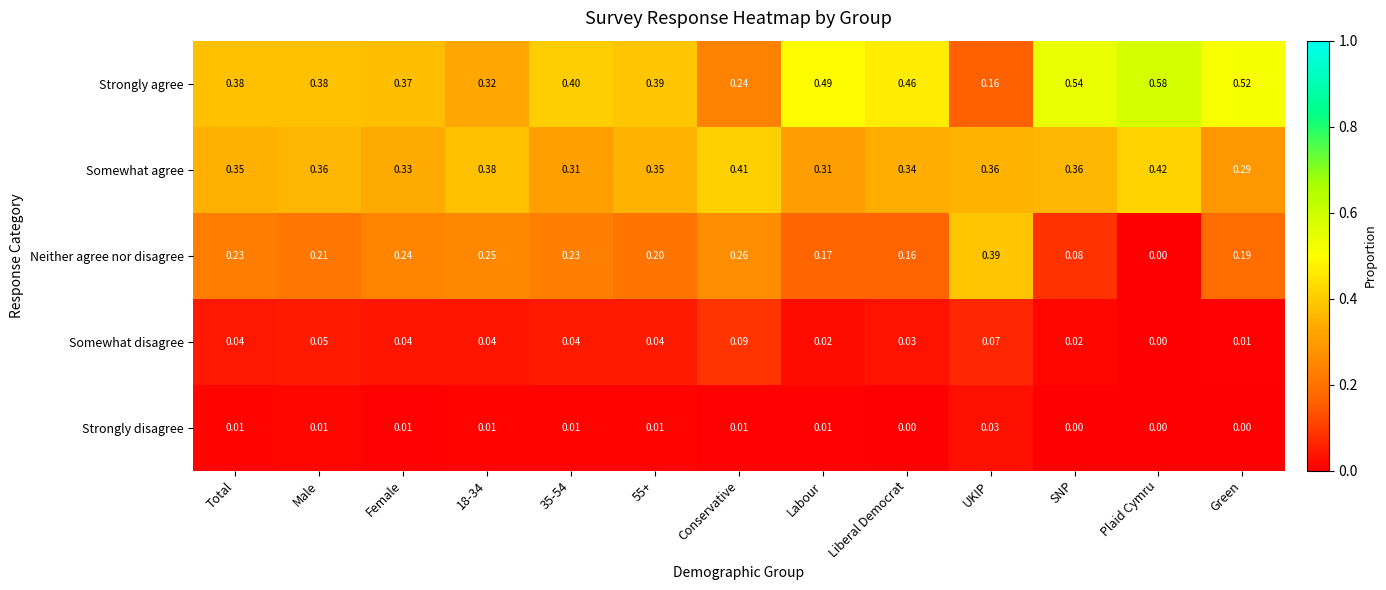

Which series changed the most between UKIP and SNP?

Strongly agree